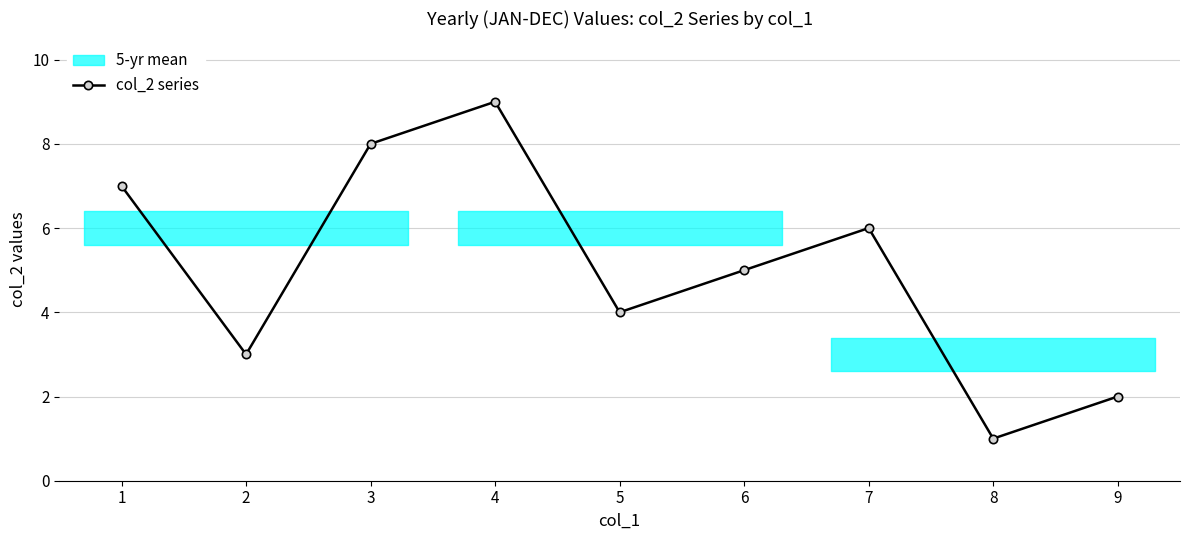

How many points are higher than both their immediate neighbors (excluding endpoints)?

2